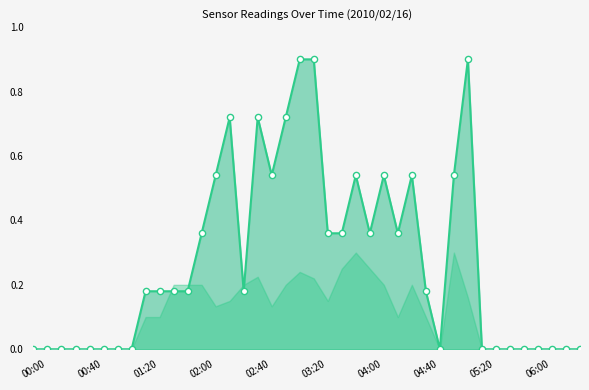

What are all the series names shown in the legend?

valid_count_line, valid_count_markers